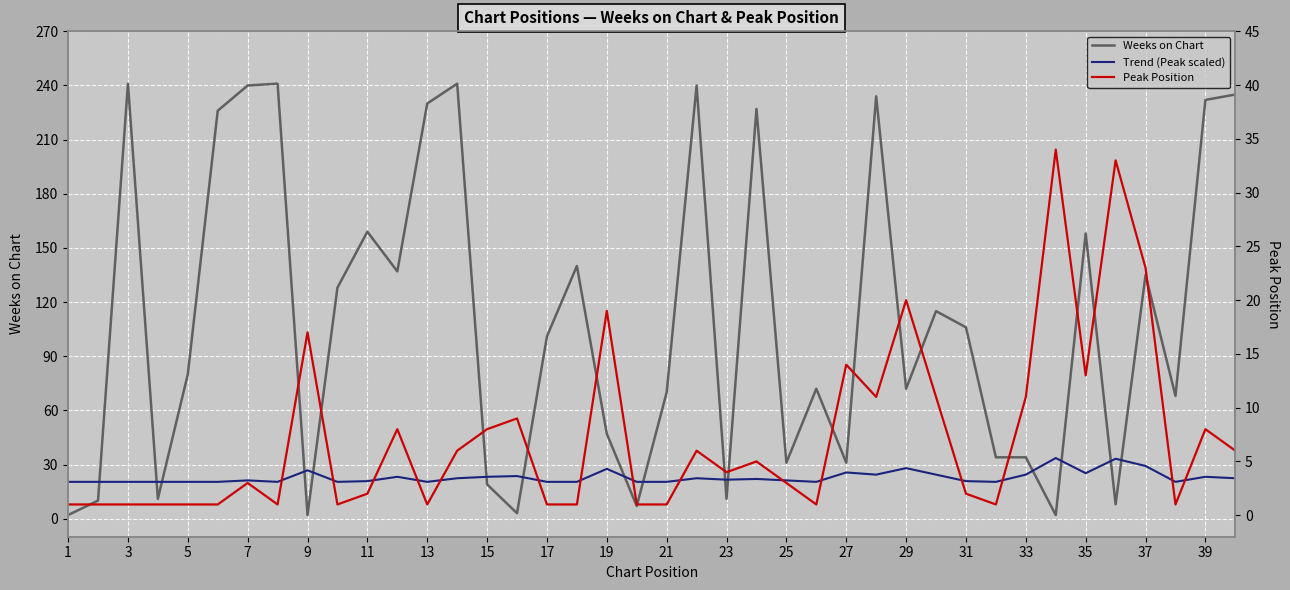

Reading right to left, transcribe all the data shown in this chart.

Weeks on Chart: 235.0	232.0	68.0	135.0	8.0	158.0	2.0	34.0	34.0	106.0	115.0	72.0	234.0	31.0	72.0	31.0	227.0	11.0	240.0	70.0	7.0	47.0	140.0	101.0	3.0	19.0	241.0	230.0	137.0	159.0	128.0	2.0	241.0	240.0	226.0	80.0	11.0	241.0	10.0	2.0
Trend (Peak scaled): 22.4	23.2	20.4	29.2	33.2	25.2	33.6	24.4	20.4	20.8	24.4	28.0	24.4	25.6	20.4	21.2	22.0	21.6	22.4	20.4	20.4	27.6	20.4	20.4	23.6	23.2	22.4	20.4	23.2	20.8	20.4	26.8	20.4	21.2	20.4	20.4	20.4	20.4	20.4	20.4
Peak Position: 6.0	8.0	1.0	23.0	33.0	13.0	34.0	11.0	1.0	2.0	11.0	20.0	11.0	14.0	1.0	3.0	5.0	4.0	6.0	1.0	1.0	19.0	1.0	1.0	9.0	8.0	6.0	1.0	8.0	2.0	1.0	17.0	1.0	3.0	1.0	1.0	1.0	1.0	1.0	1.0